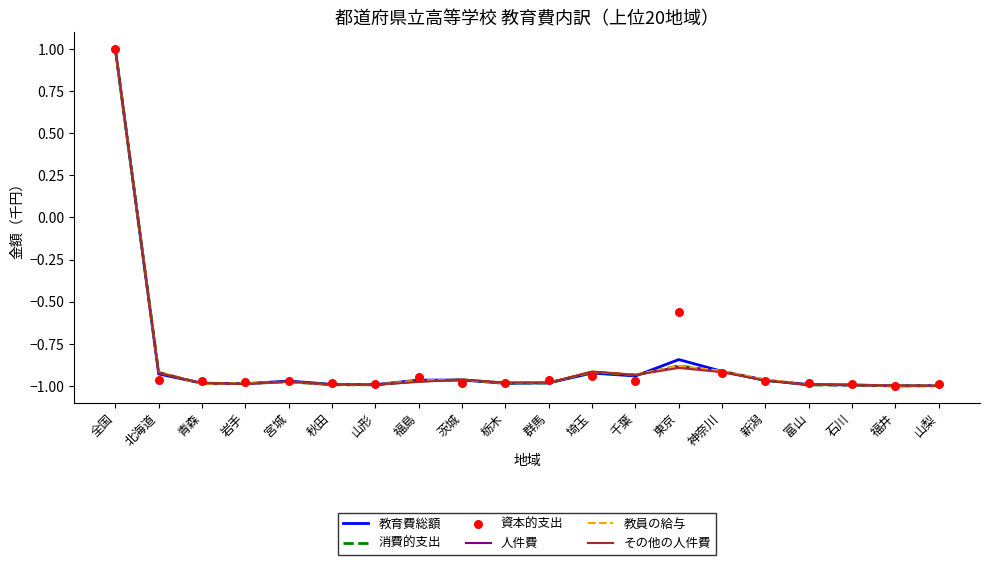

Which series has the widest spread of Y values?

教育費総額